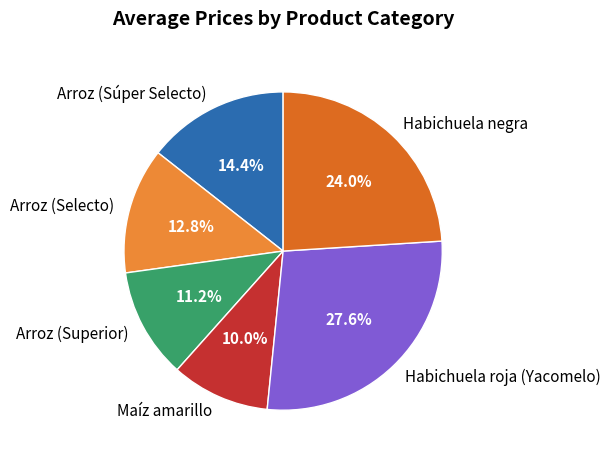

What is the smallest slice in the pie chart?

Maíz amarillo